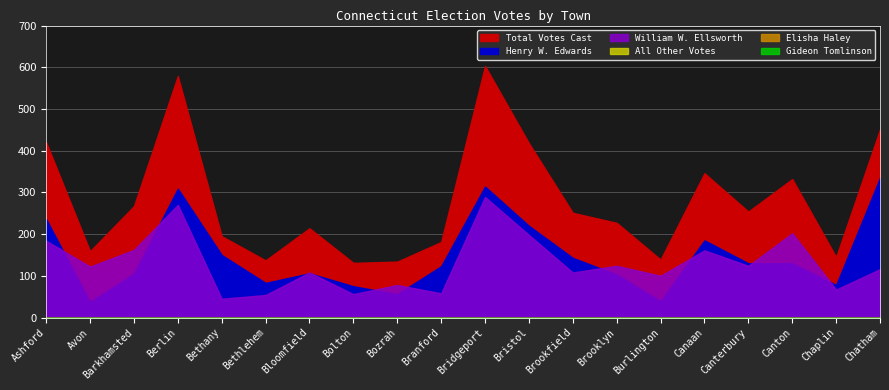

Where is Henry W. Edwards nearest to the value 186?

Canaan